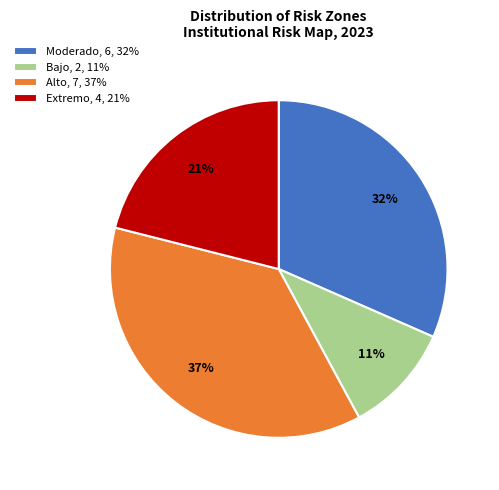

To the nearest percent, what portion does Bajo, 2, 11% represent?

11%